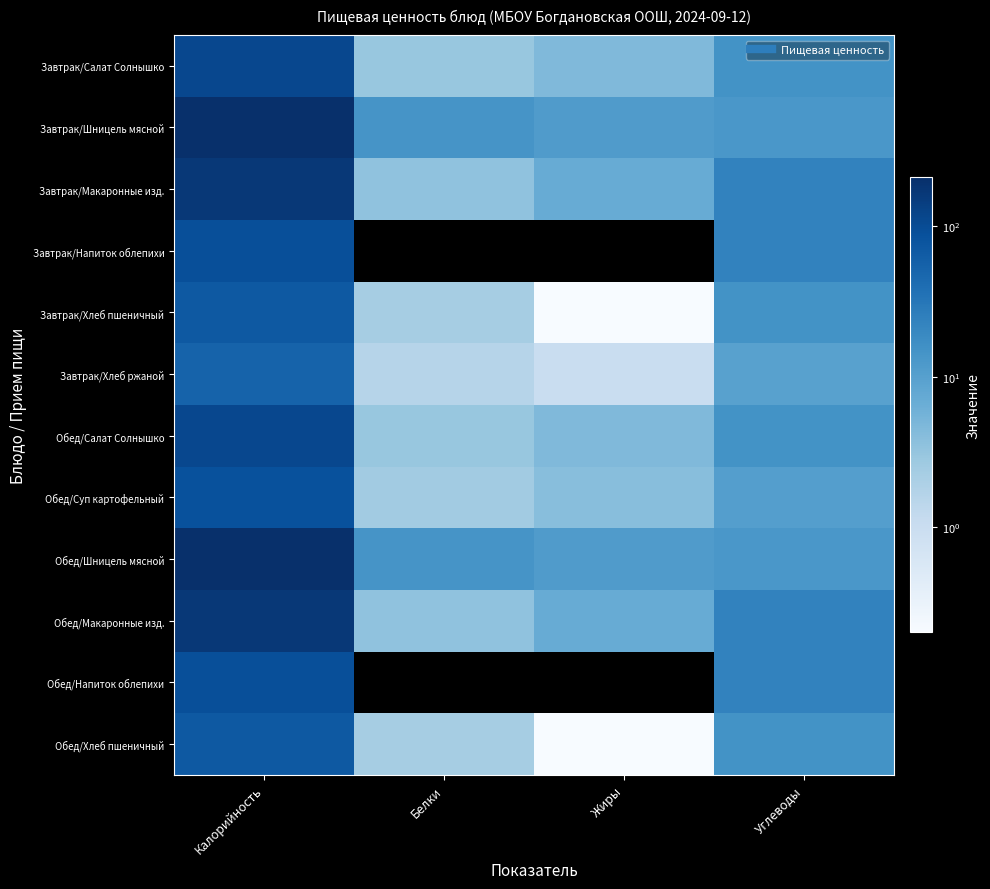

How many data points does each series have?

4